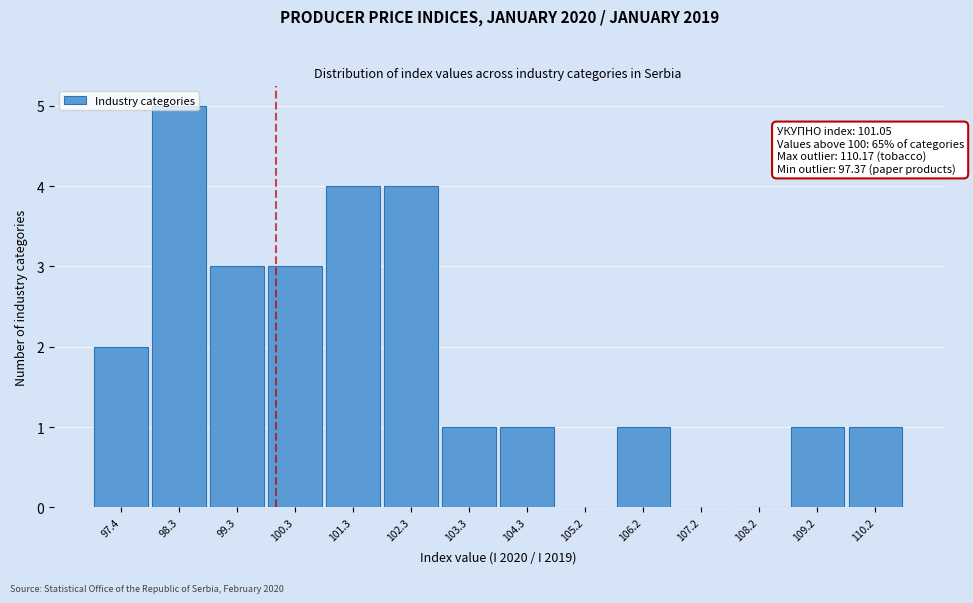

Which range on the x-axis has the tallest bar?

97.9 to 98.8